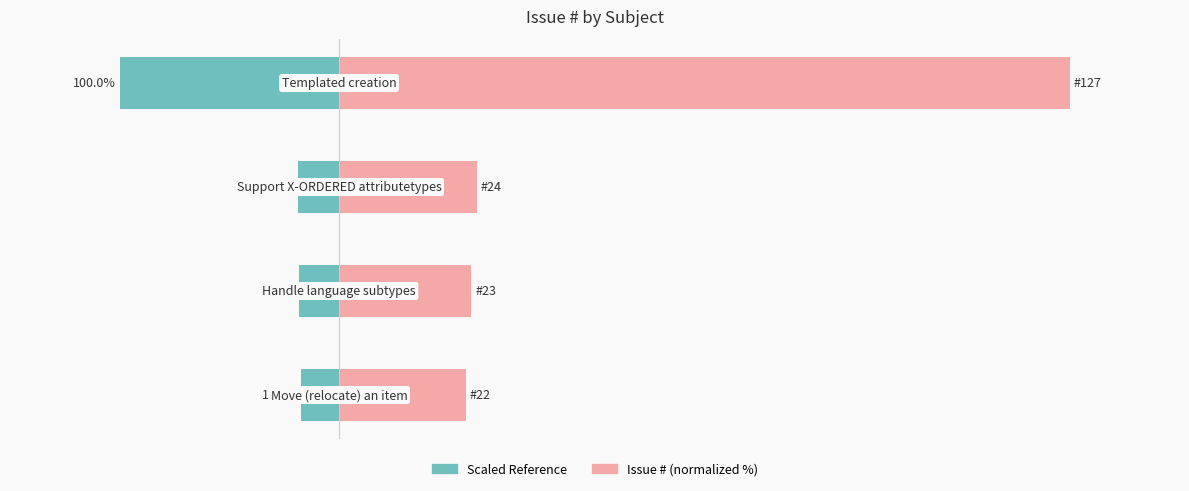

How many data points in Issue # (normalized) are less than 18?

1